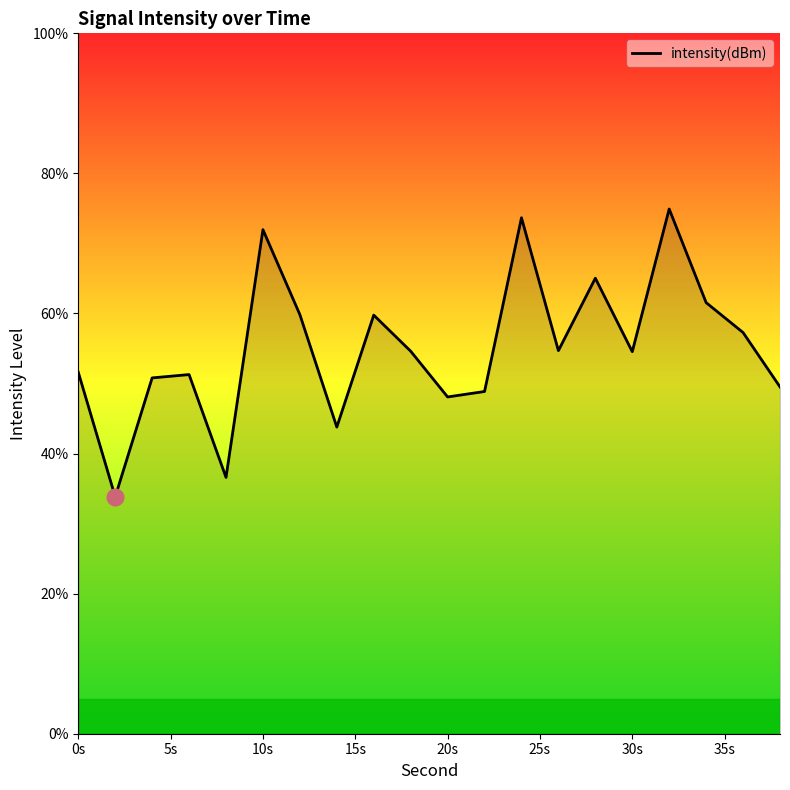

What is the difference between the maximum and minimum values?

41.1